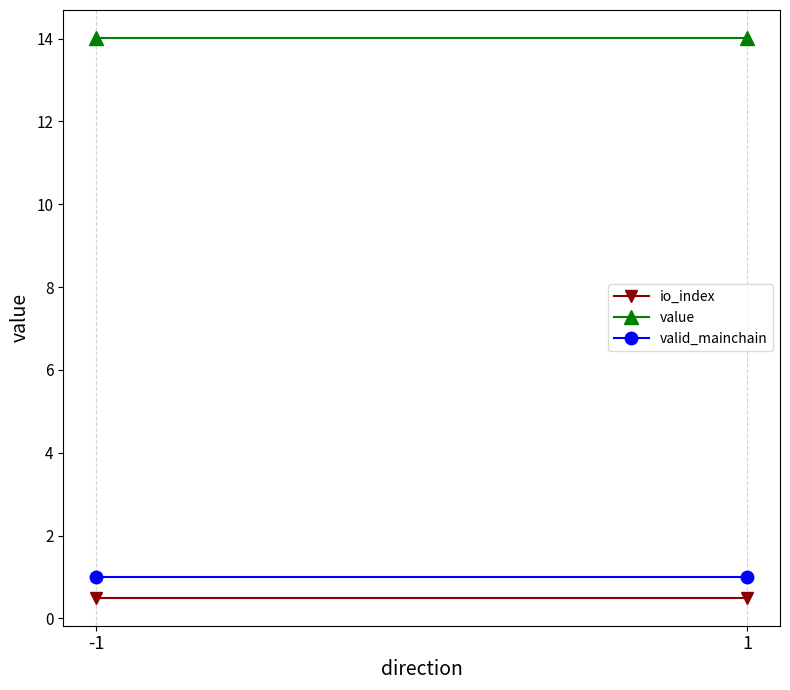

At how many categories does at least one series exceed 13?

2